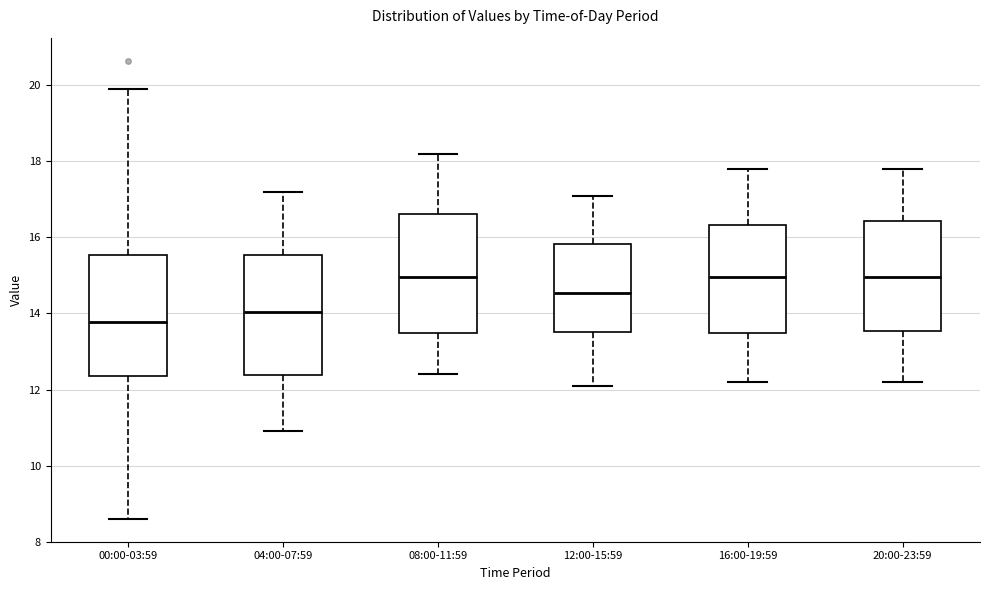

Where is the lower edge of the box for 08:00-11:59 on the y-axis? The values are not printed on the chart, so give them approximately, as read against the axis.

13.4